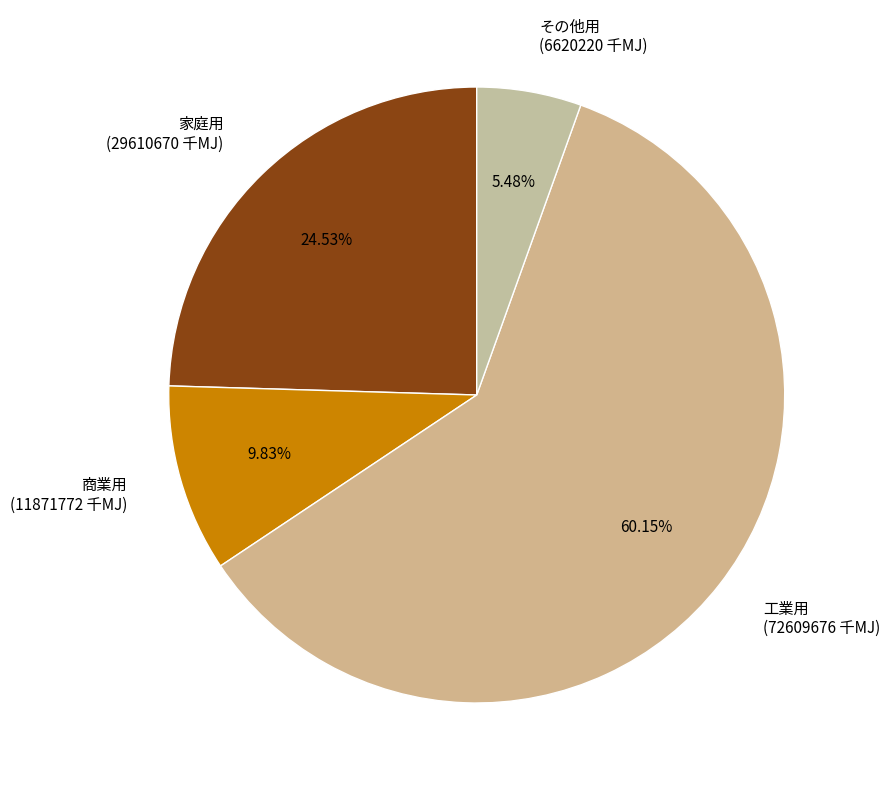

What is the ratio of the value at 工業用 (72609676 千MJ) to the value at 商業用 (11871772 千MJ)?

6.1